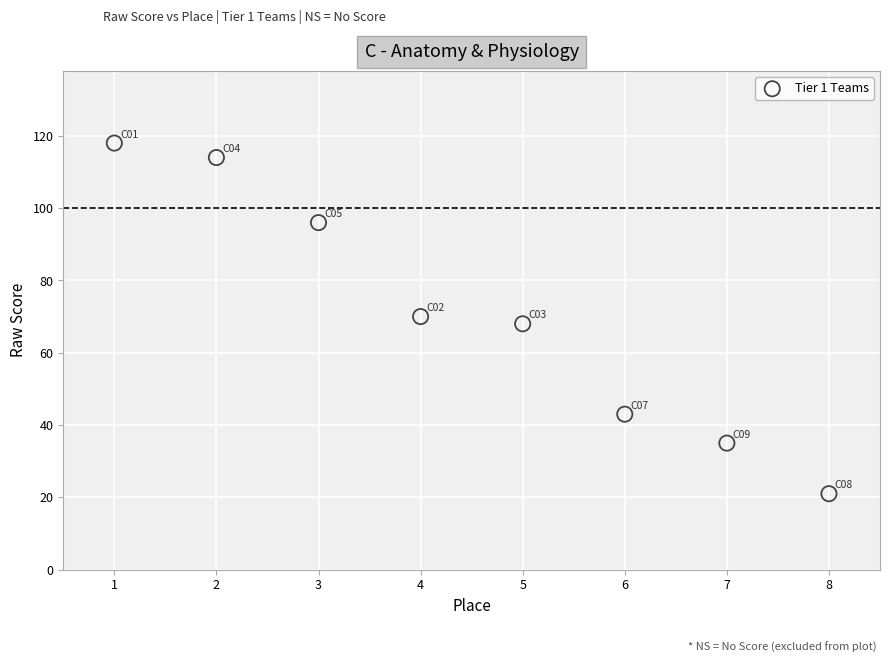

What is the average Y value?

71